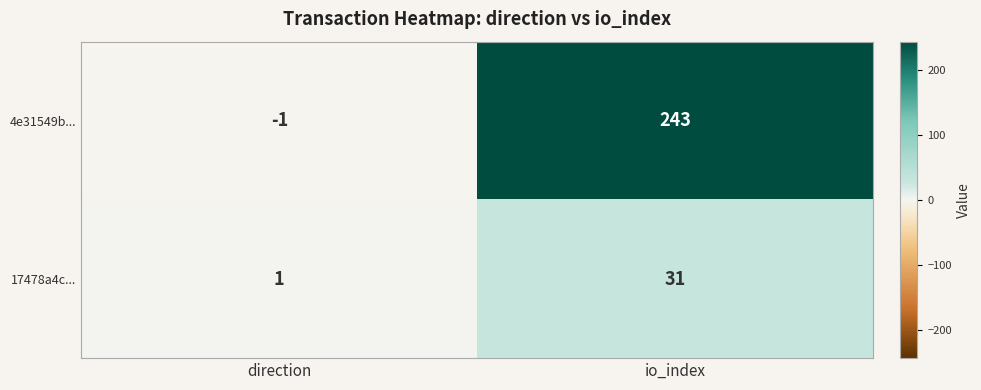

What is the maximum value shown in the chart?

243